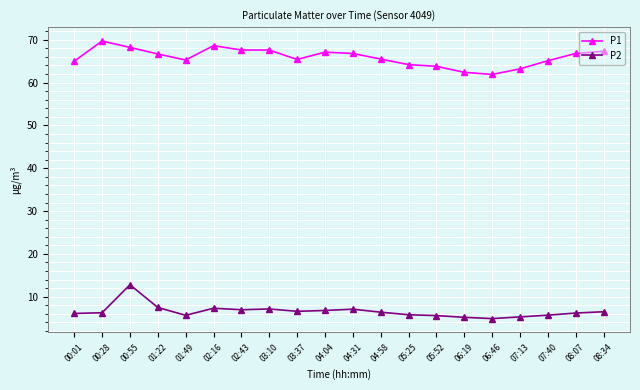

What is the spread (max minus min) of values at 01:22?

59.2